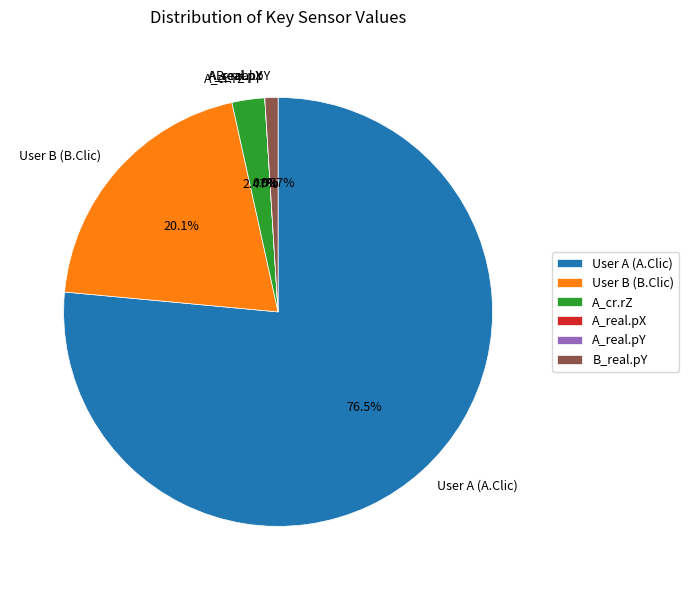

Combined, what portion of the pie is A_real.pX and User A (A.Clic)?

76.5%